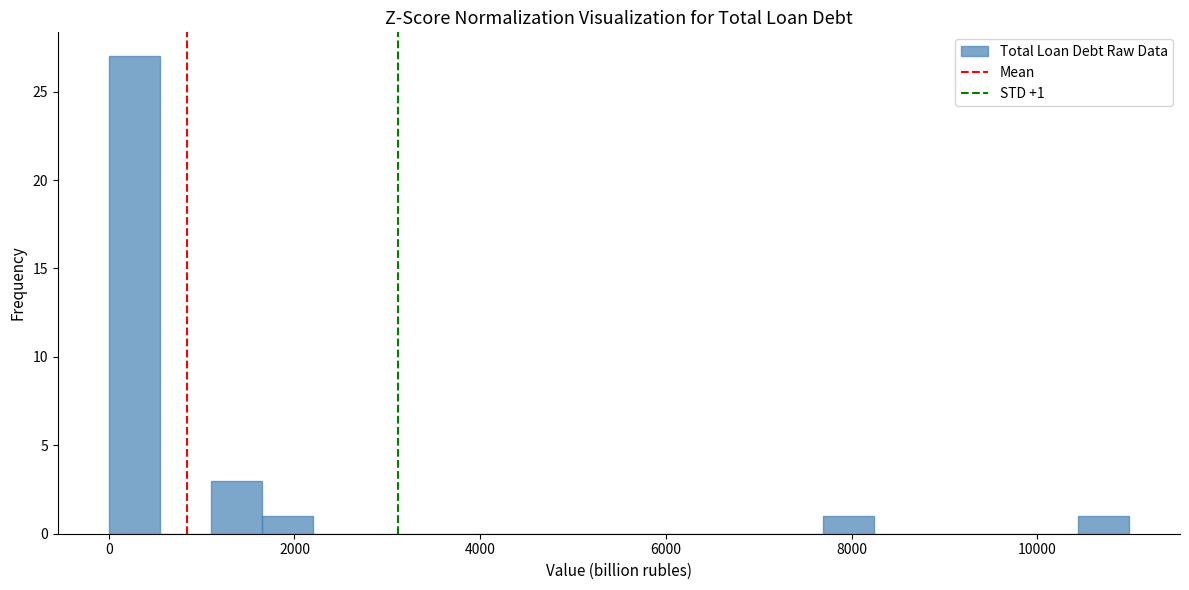

Read against the x-axis, roughly where is the centre of the tallest bar?

200